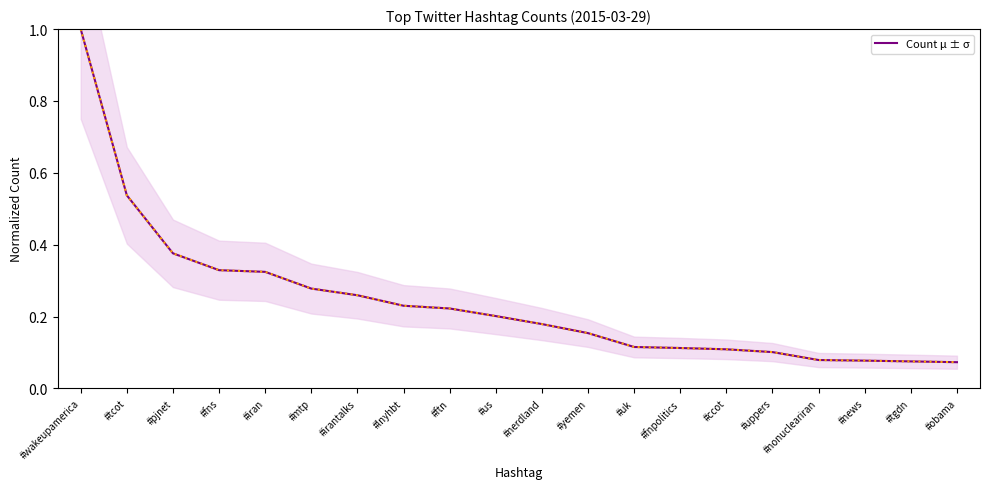

Reading right to left, what are all the values shown in this chart?

#obama=0.1	#tgdn=0.1	#news=0.1	#nonucleariran=0.1	#uppers=0.1	#ccot=0.1	#fnpolitics=0.1	#uk=0.1	#yemen=0.2	#nerdland=0.2	#us=0.2	#ftn=0.2	#lnyhbt=0.2	#irantalks=0.3	#mtp=0.3	#iran=0.3	#fns=0.3	#pjnet=0.4	#tcot=0.5	#wakeupamerica=1.0